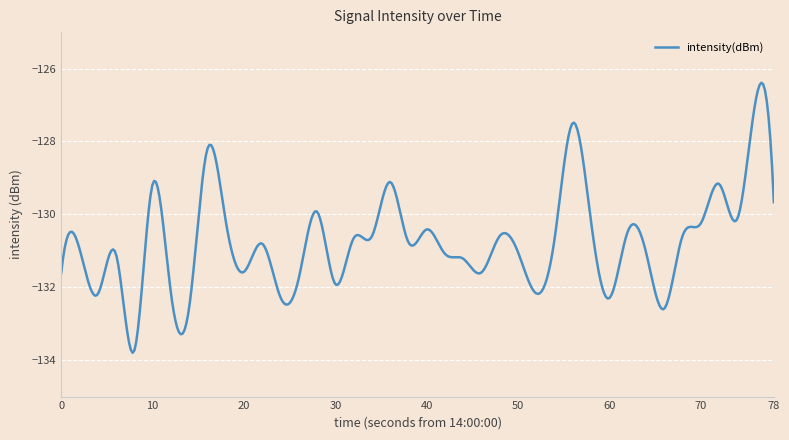

What is the minimum value shown in the chart?

-133.8